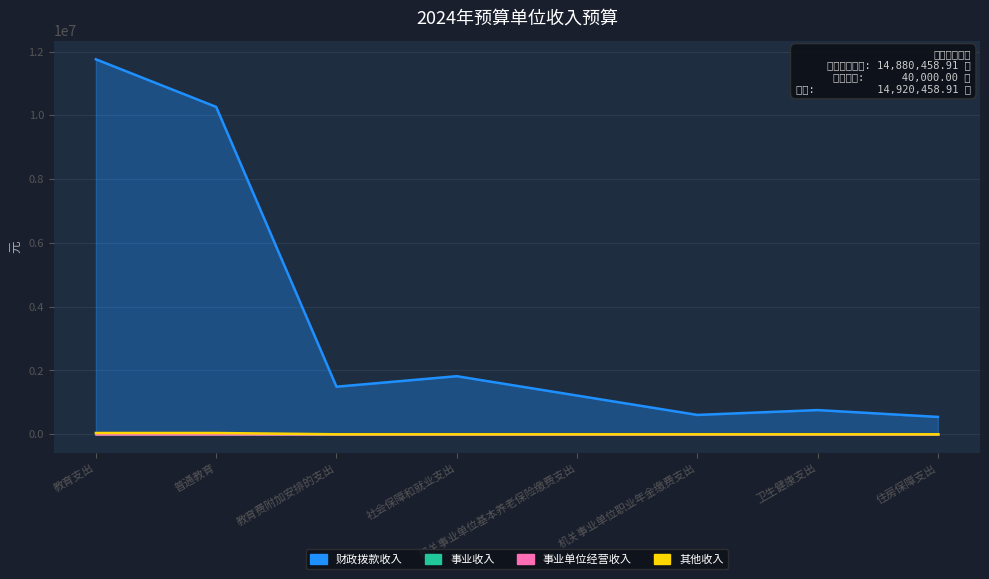

What is the difference between the highest and lowest values at 教育支出?

11715705.9